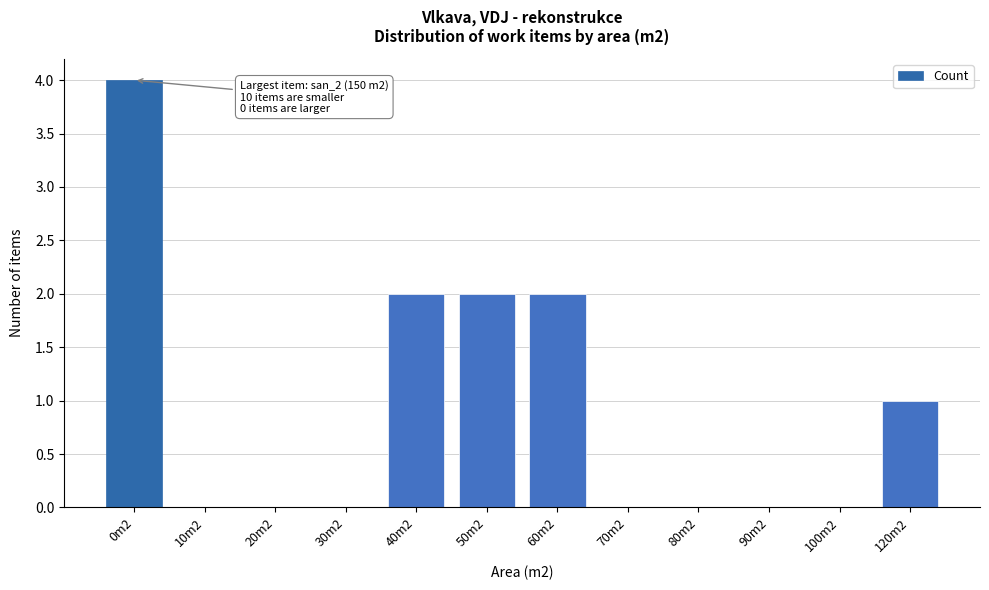

Which label corresponds to the largest value in the chart?

0m2